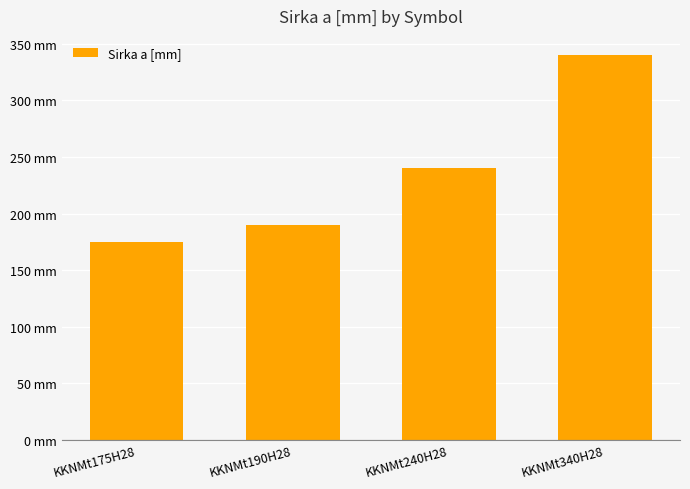

Approximately how many times larger is the value at KKNMt190H28 compared to KKNMt340H28?

0.6